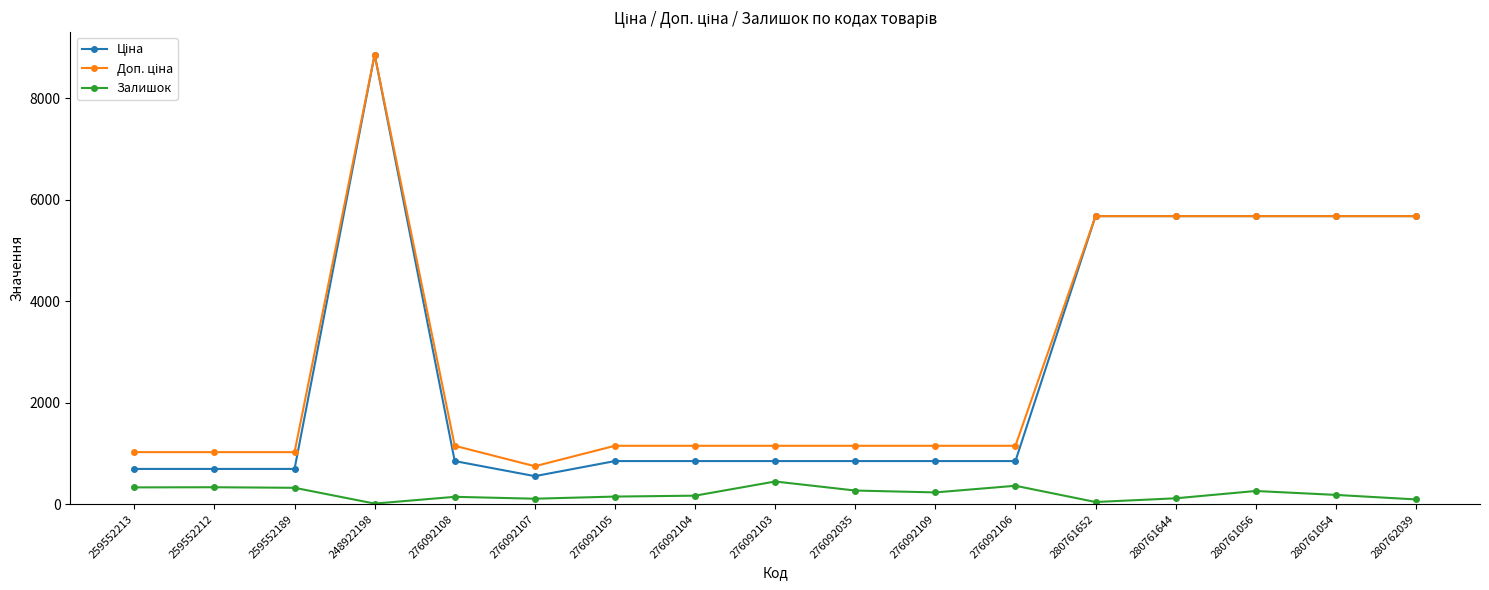

At how many categories does at least one series exceed 2559?

6